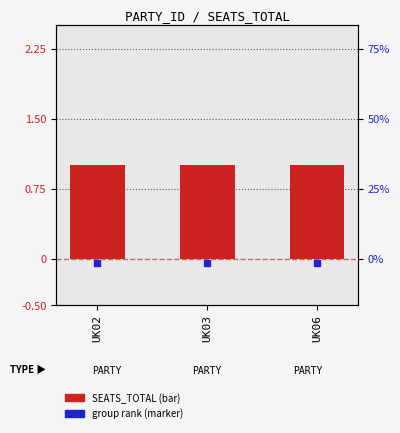

What are all the series names shown in the legend?

SEATS_TOTAL, group rank